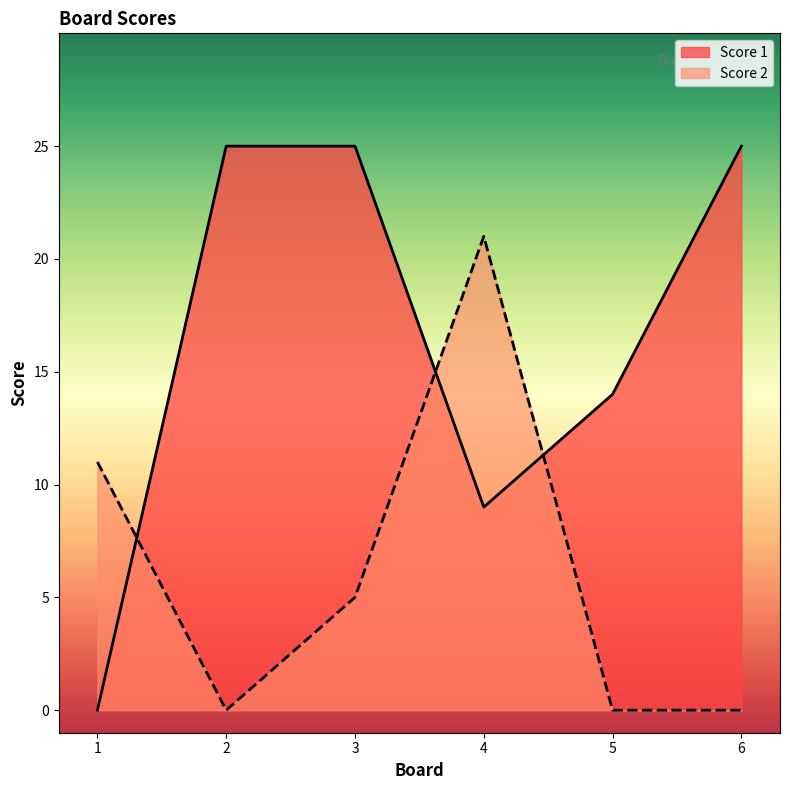

At which label does Score 2 first exceed 5?

1